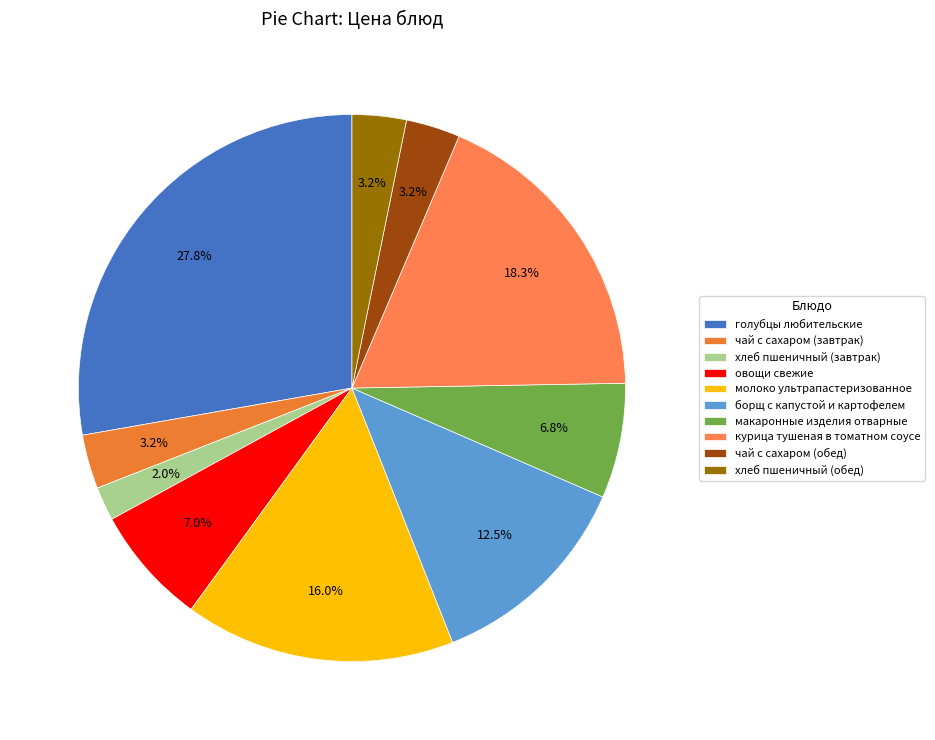

To the nearest percent, what portion does макаронные изделия отварные represent?

7%